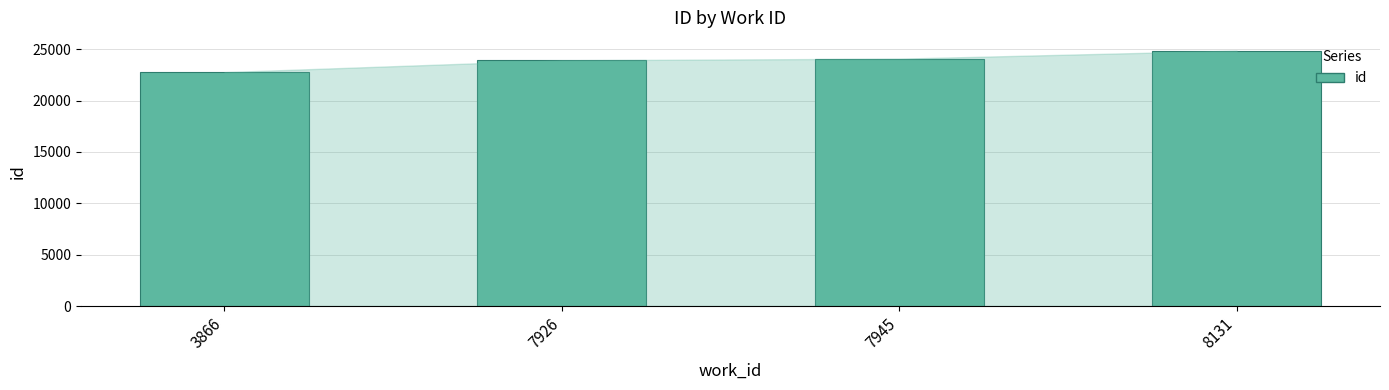

What is the sum of all values?

95654